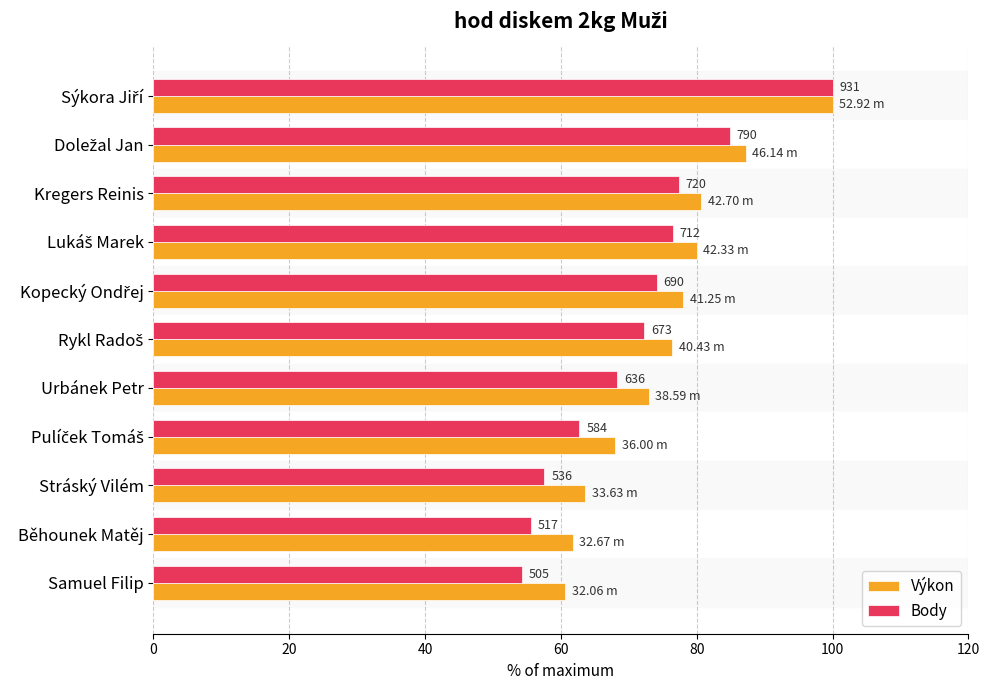

What are all the series names shown in the legend?

Výkon, Body